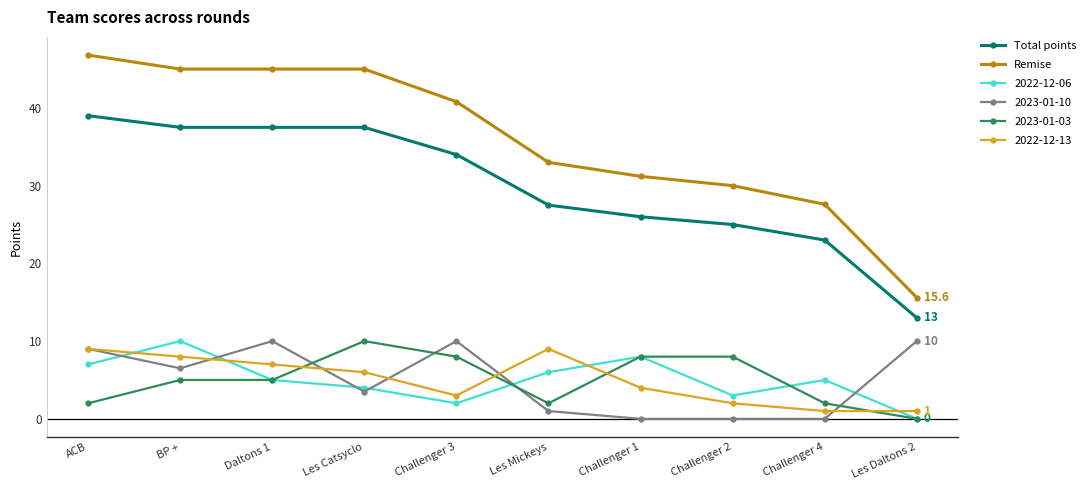

How many series are shown in this chart?

6